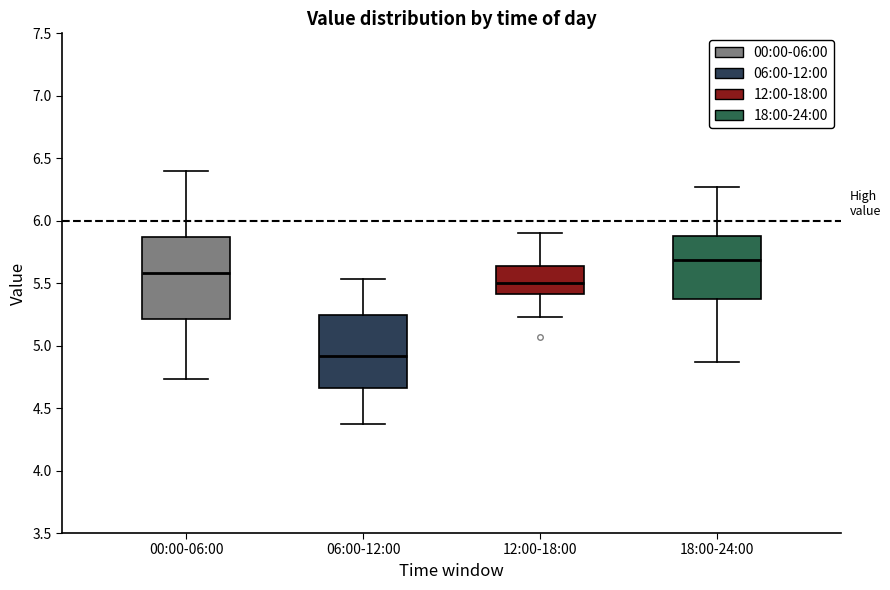

Which box is the tallest, from its lower edge to its upper edge?

00:00-06:00